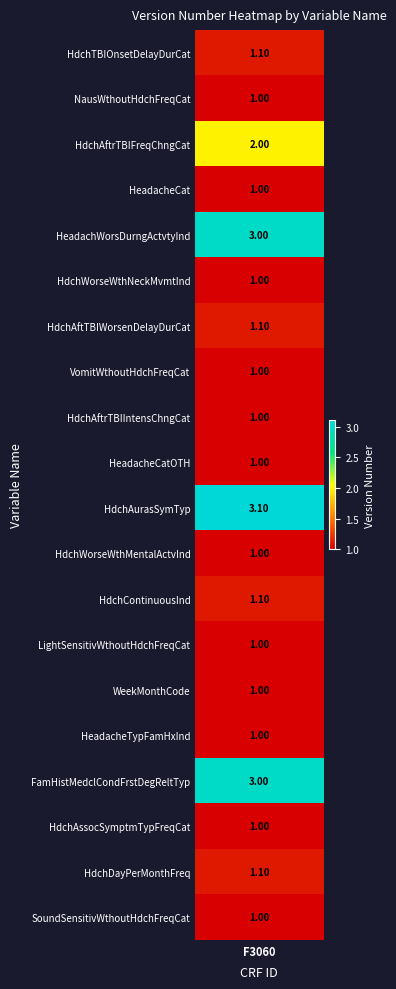

List the labels in order of value, largest first.

HdchAurasSymTyp, HeadachWorsDurngActvtyInd, FamHistMedclCondFrstDegReltTyp, HdchAftrTBIFreqChngCat, HdchTBIOnsetDelayDurCat, HdchAftTBIWorsenDelayDurCat, HdchContinuousInd, HdchDayPerMonthFreq, NausWthoutHdchFreqCat, HeadacheCat, HdchWorseWthNeckMvmtInd, VomitWthoutHdchFreqCat, HdchAftrTBIIntensChngCat, HeadacheCatOTH, HdchWorseWthMentalActvInd, LightSensitivWthoutHdchFreqCat, WeekMonthCode, HeadacheTypFamHxInd, HdchAssocSymptmTypFreqCat, SoundSensitivWthoutHdchFreqCat